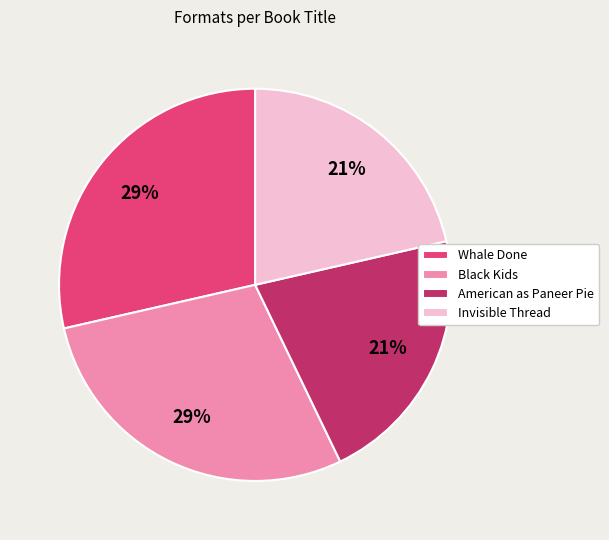

Which has a higher value, Invisible Thread or Whale Done?

Whale Done